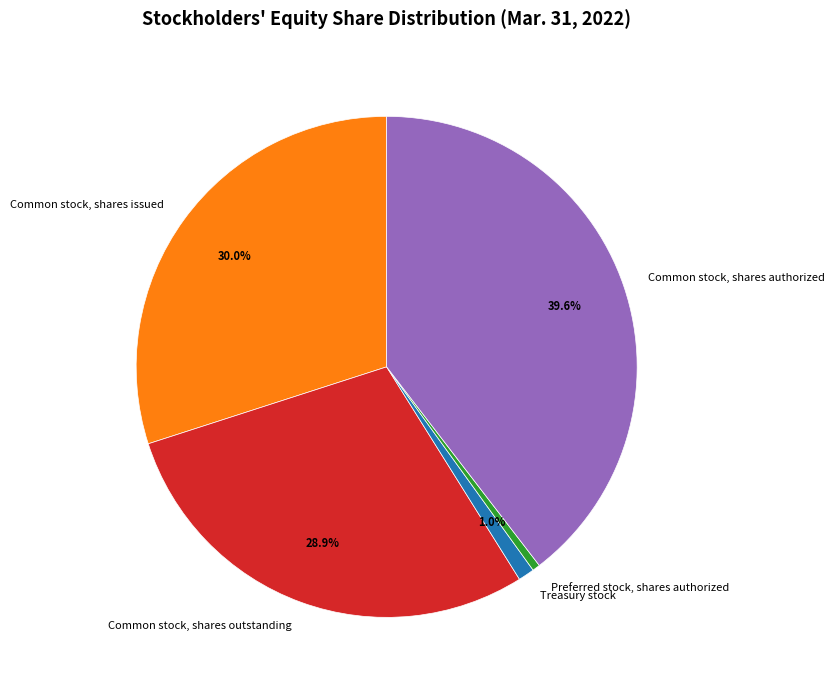

What portion of the pie excludes Common stock, shares outstanding?

71.1%